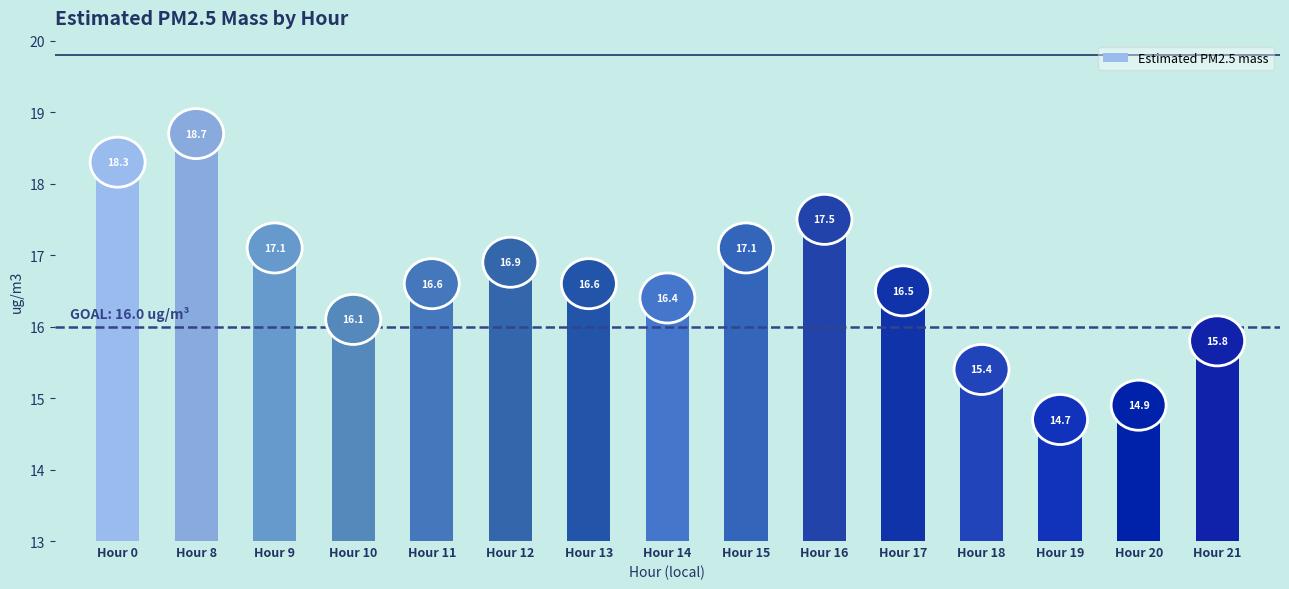

Approximately how many times larger is the value at Hour 18 compared to Hour 15?

0.9